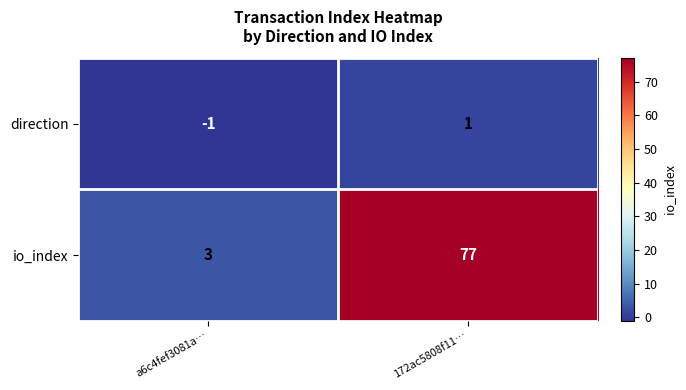

True or false: direction has a value of 1 at 172ac5808f11….

True